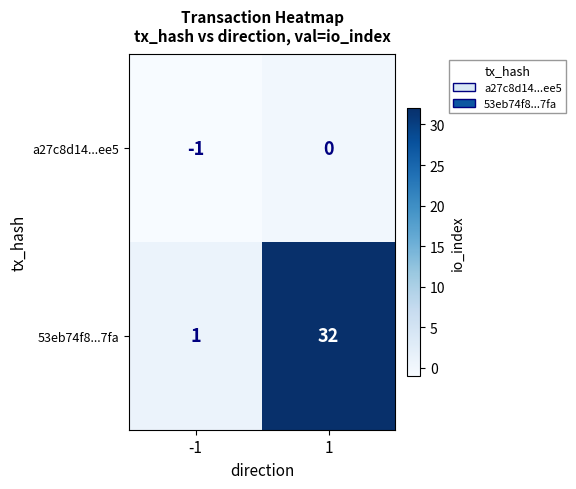

What is the difference between the highest and lowest values at -1?

2